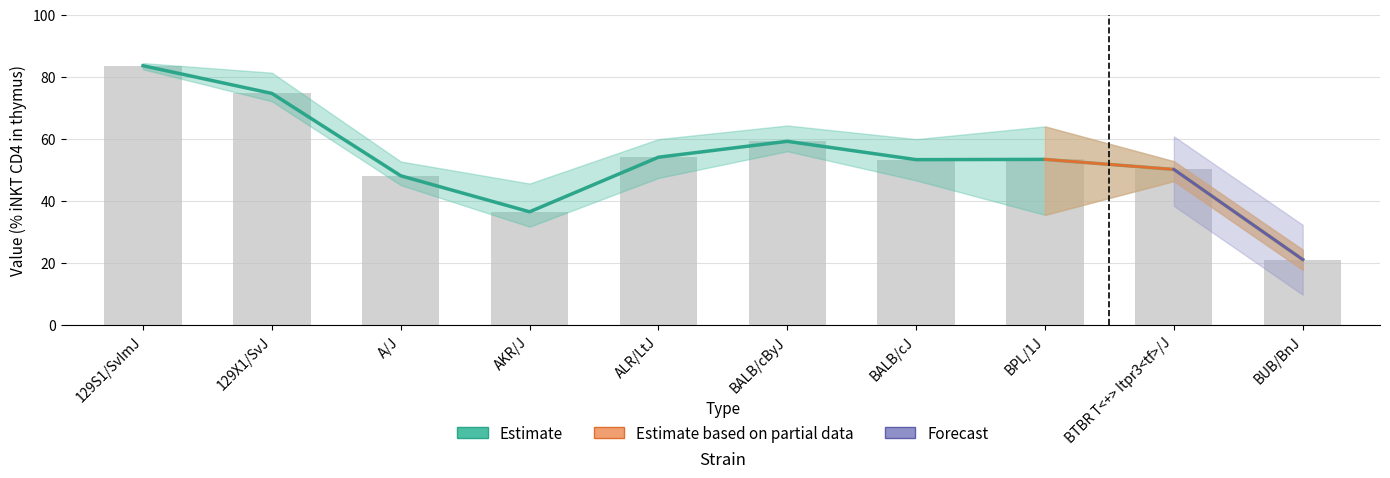

Reading left to right, transcribe all the data shown in this chart.

83.7	74.7	48.2	36.6	54.2	59.3	53.4	53.5	50.2	21.2